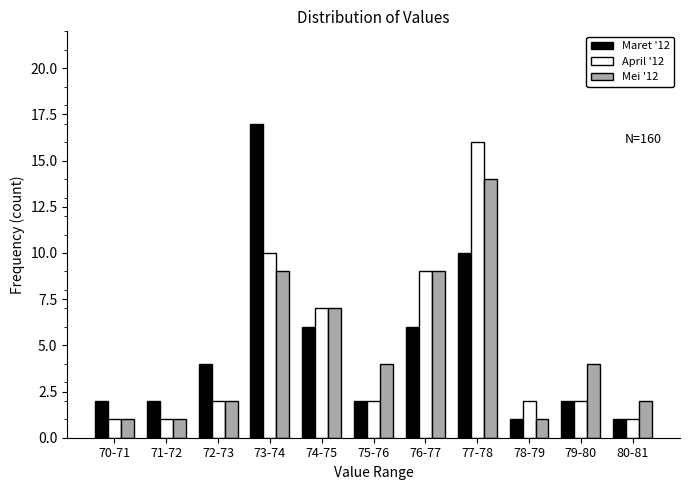

What is the difference between the second highest and minimum values in the Maret '12 series?

9